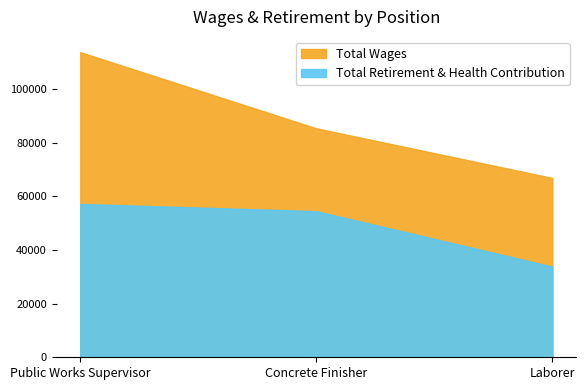

Reading left to right, transcribe all the data shown in this chart.

Total Wages: Public Works Supervisor=113717	Concrete Finisher=85330	Laborer=66841
Total Retirement & Health Contribution: Public Works Supervisor=57151	Concrete Finisher=54467	Laborer=33806